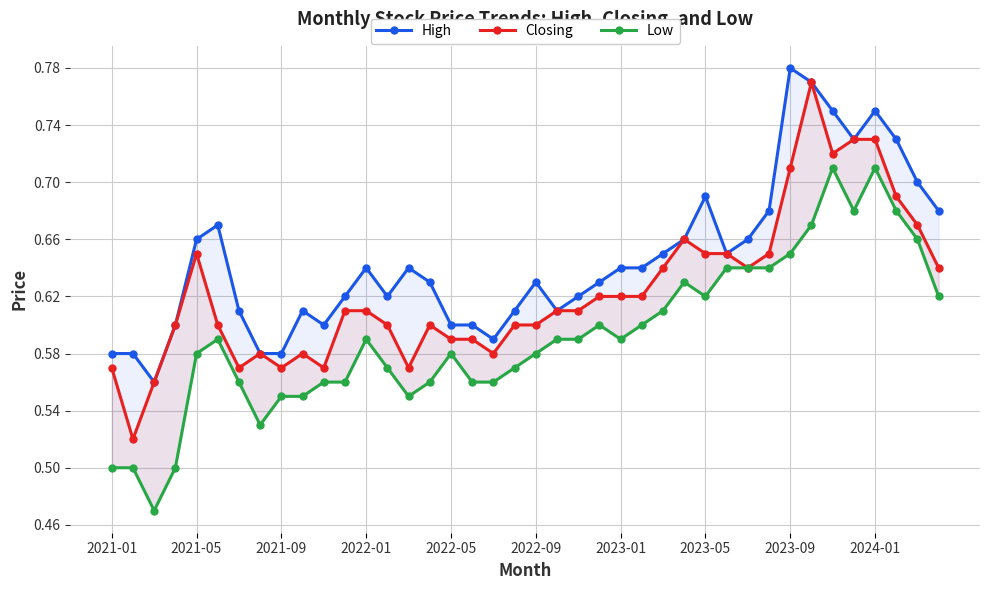

Which series changed the most between 14 and 18?

High